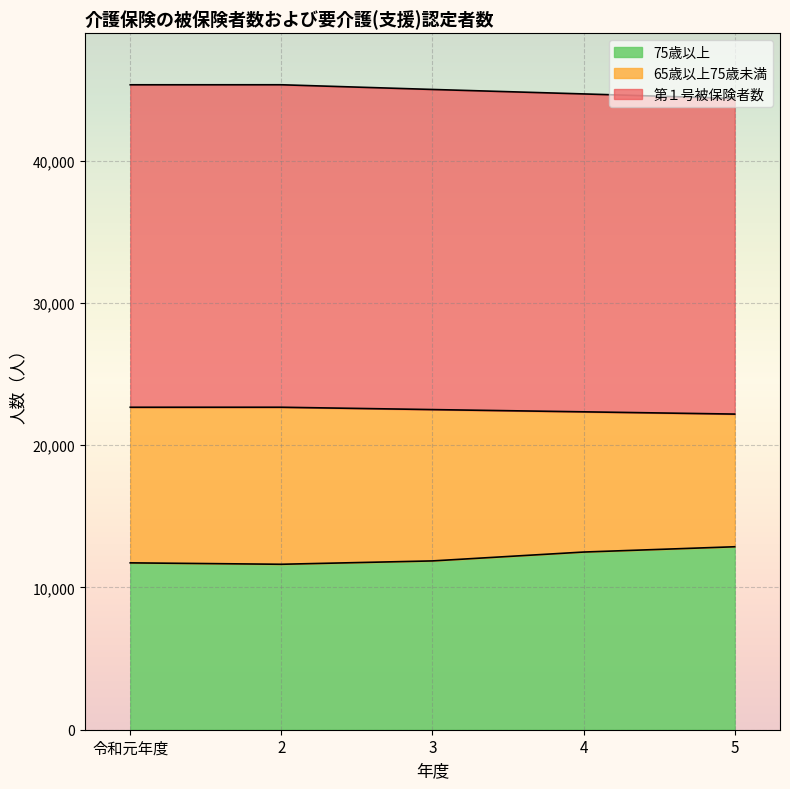

List the labels in order of 第１号被保険者数 value, smallest first.

5, 4, 3, 令和元年度, 2